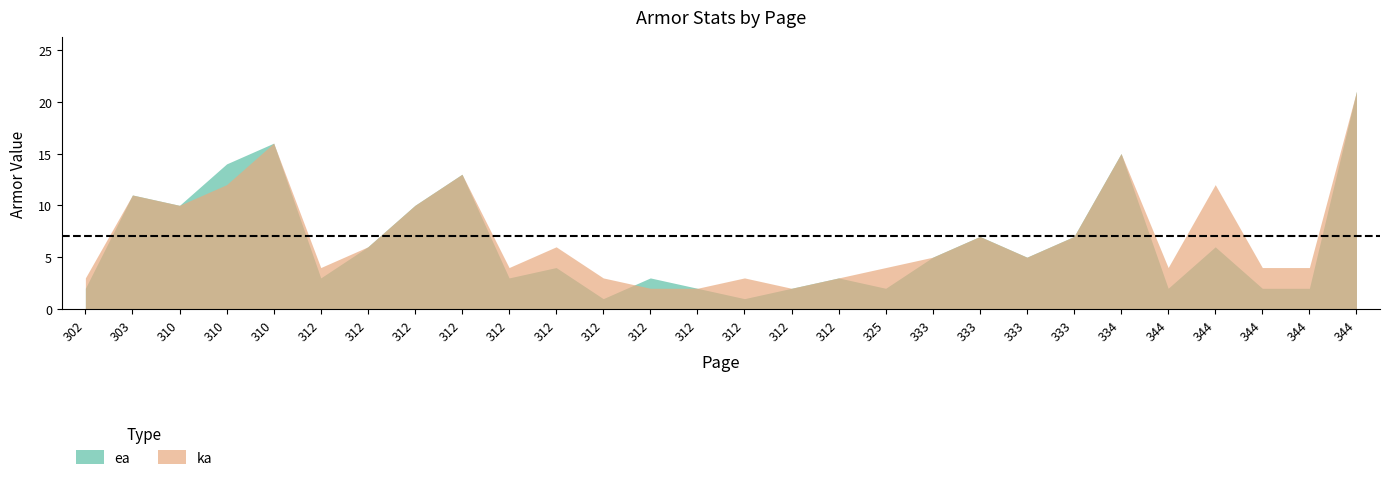

How many interior local valleys does the ea series have?

8